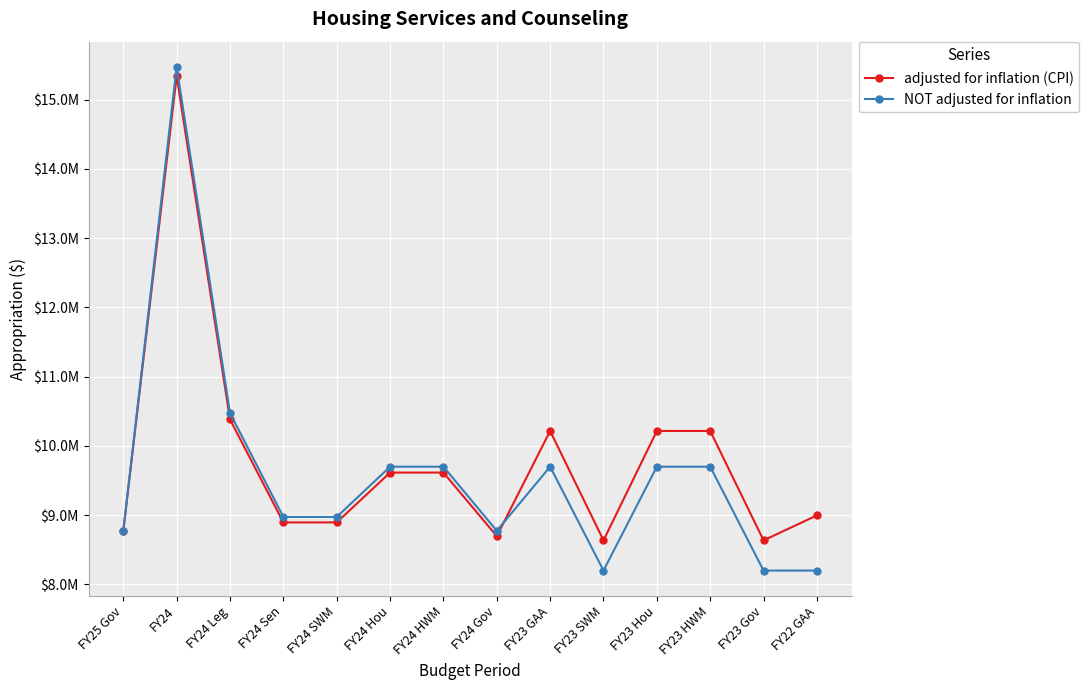

Which category has the highest value across all series?

FY24